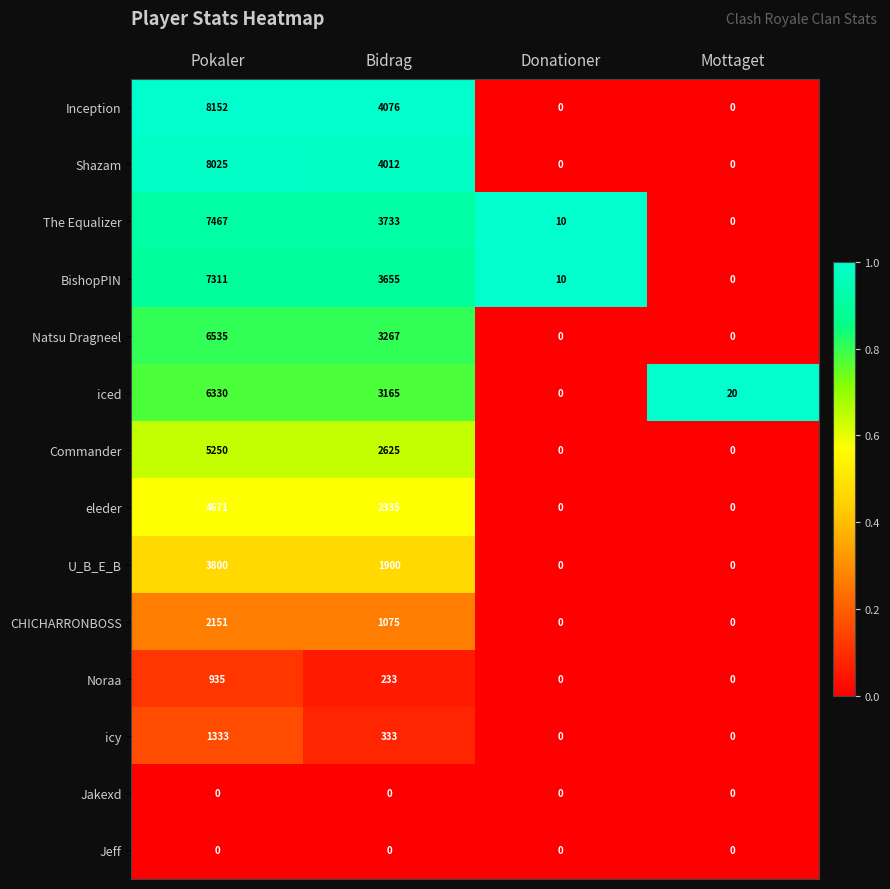

What is the average value of the U_B_E_B series?

1425